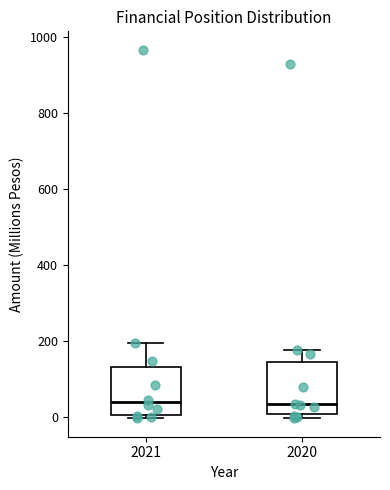

Reading left to right, read every box against the y-axis: the position of its median line, the range the box covers, and the ends of its whiskers. The values are not printed on the chart, so give them approximately, as read against the axis.

2021: median 40, box 0 to 120, whiskers 0 (just below the box's lower edge) to 200
2020: median 40, box 0 to 140, whiskers 0 (just below the box's lower edge) to 180